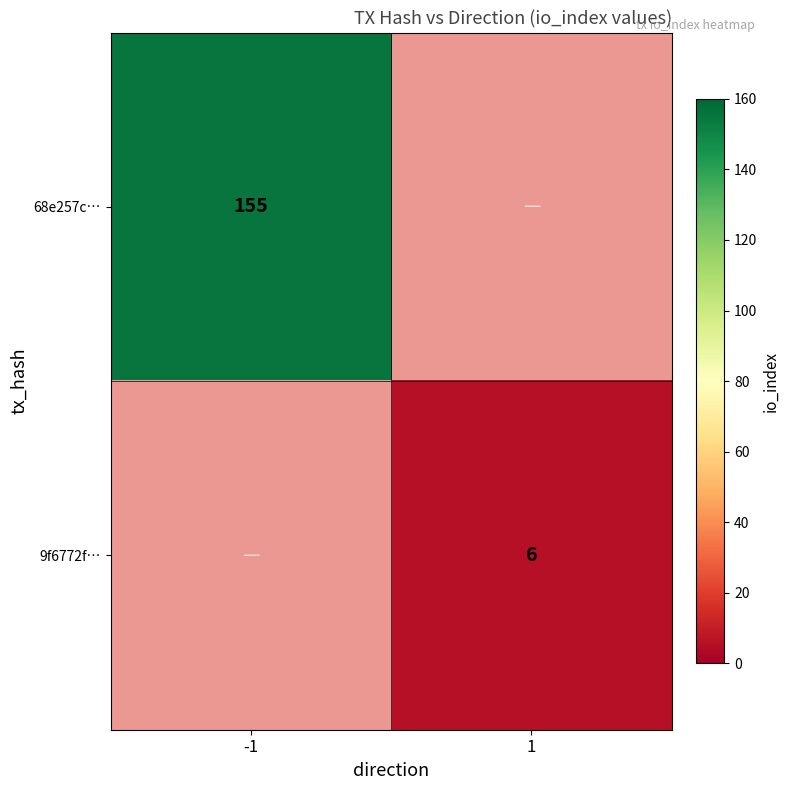

The 68e257c… series shows 155 at -1. True or false?

True